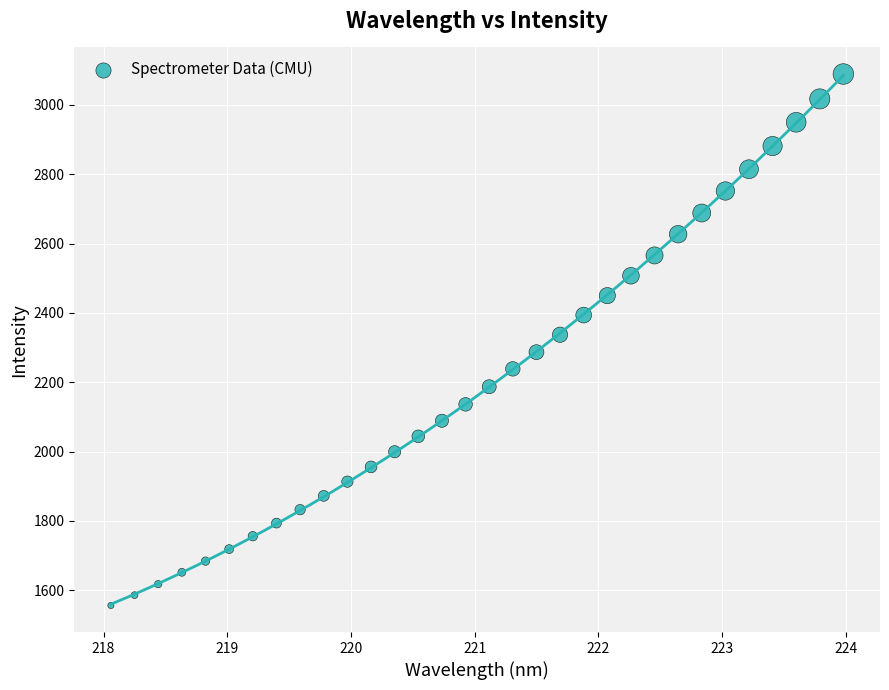

What is the range of X values (max minus min)?

5.9